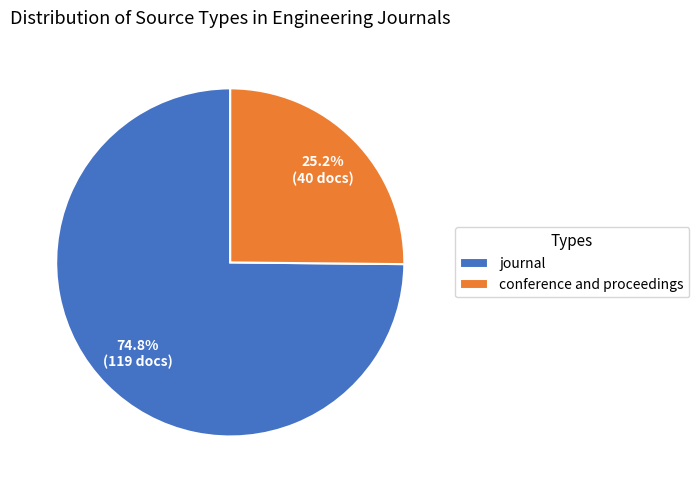

To the nearest percent, what is the difference between the largest and smallest slice percentages?

50%